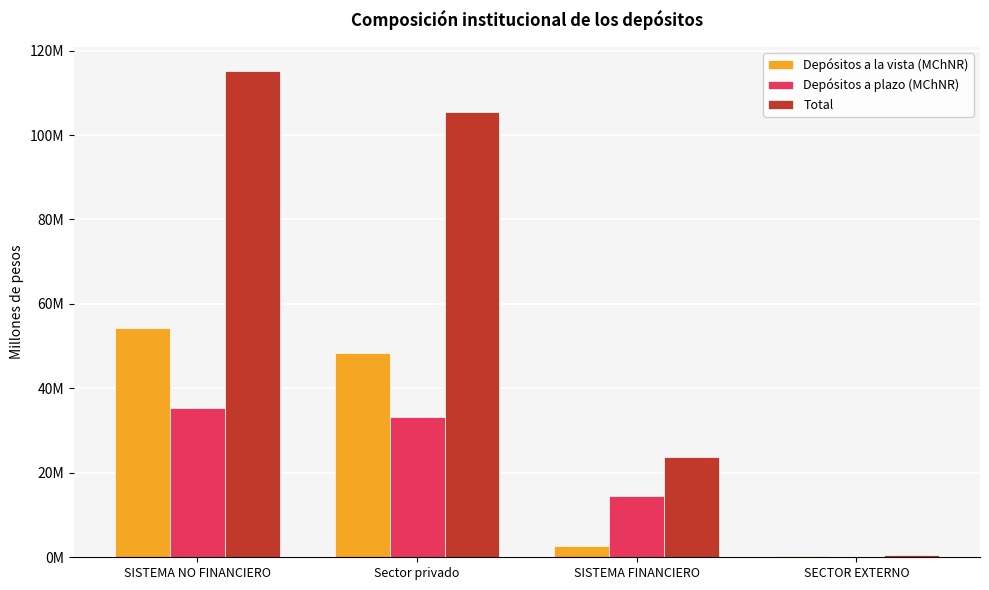

What is the sum of all Depósitos a plazo (MChNR) values?

83304927.4